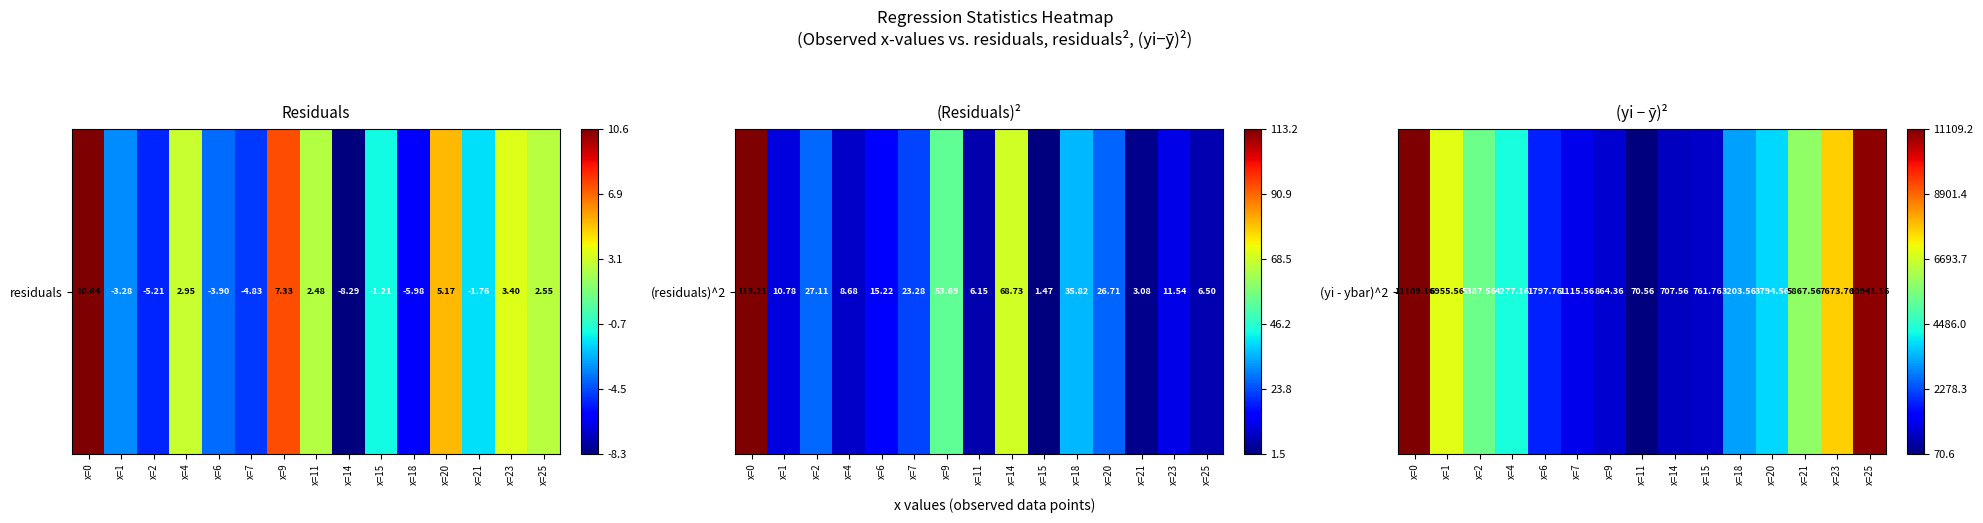

Is it true that the value at x=7 is 0.1?

False